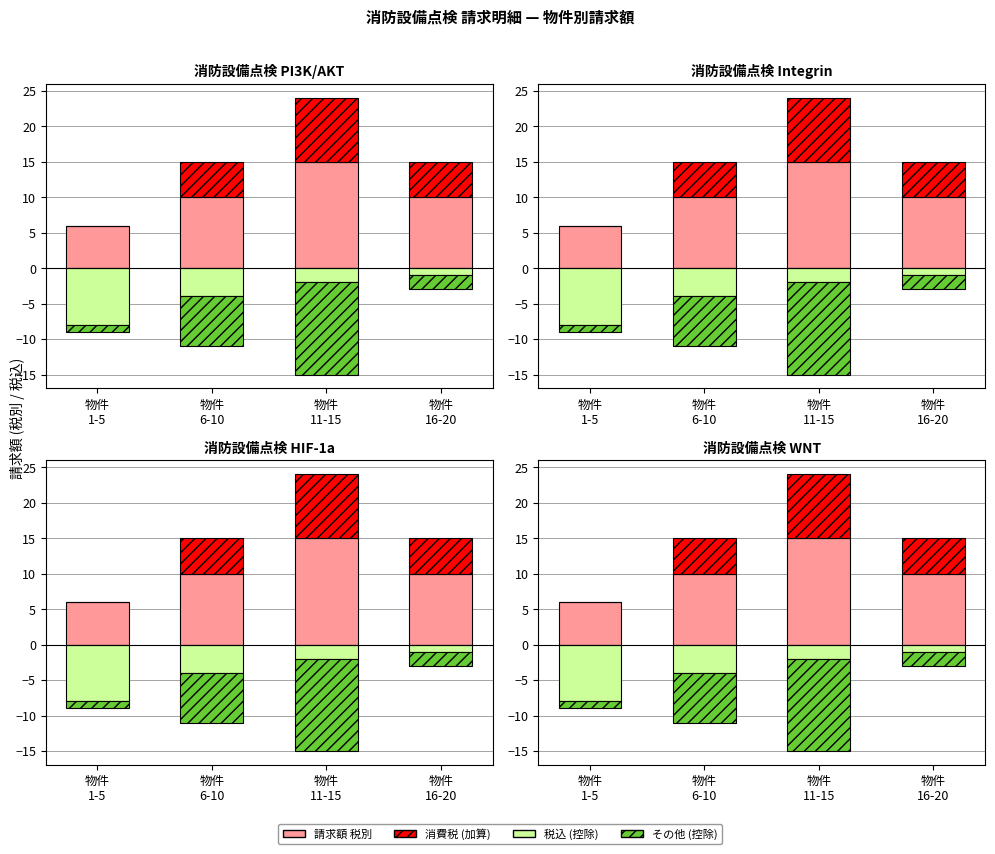

The value of 消費税 (加算) at 物件
16-20 is 2. True or false?

False